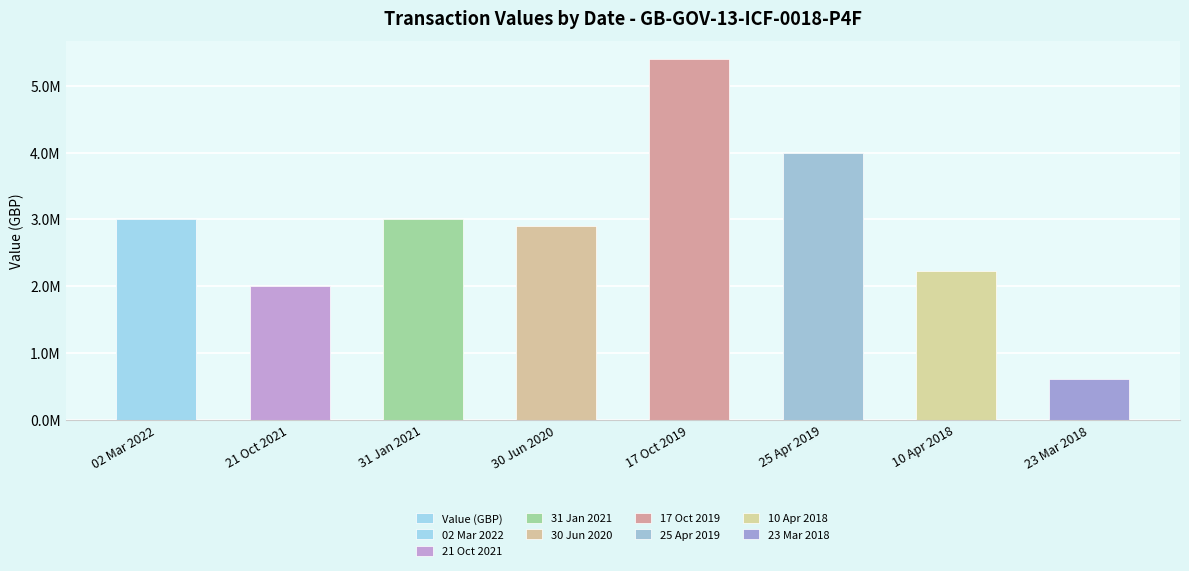

Reading left to right, list all the values displayed in this chart.

02 Mar 2022=3000000	21 Oct 2021=2000000	31 Jan 2021=3000000	30 Jun 2020=2900000	17 Oct 2019=5400000	25 Apr 2019=4000000	10 Apr 2018=2225000	23 Mar 2018=605000